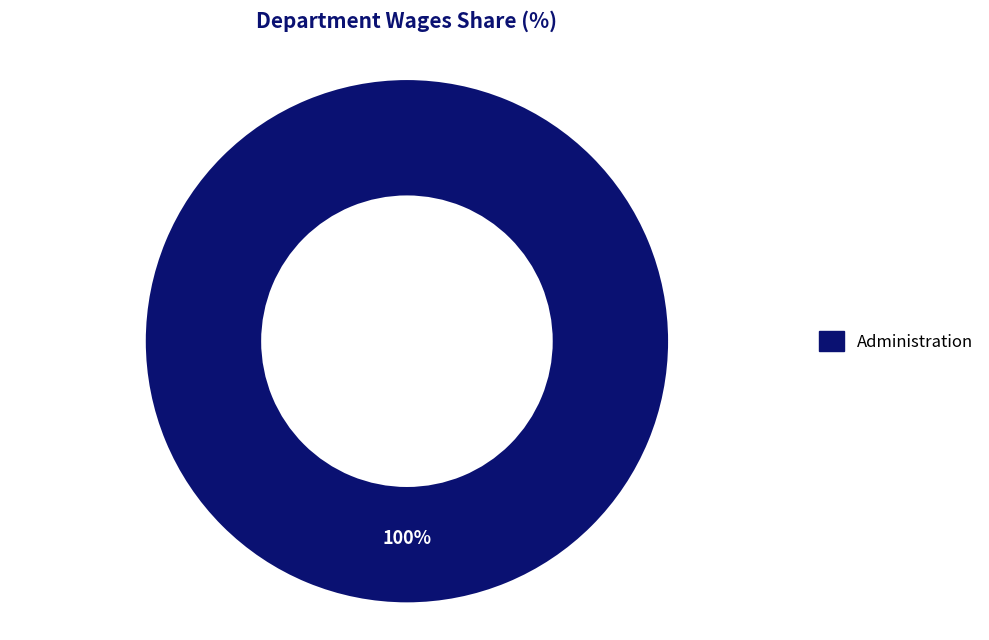

How many segments does this pie chart have?

1